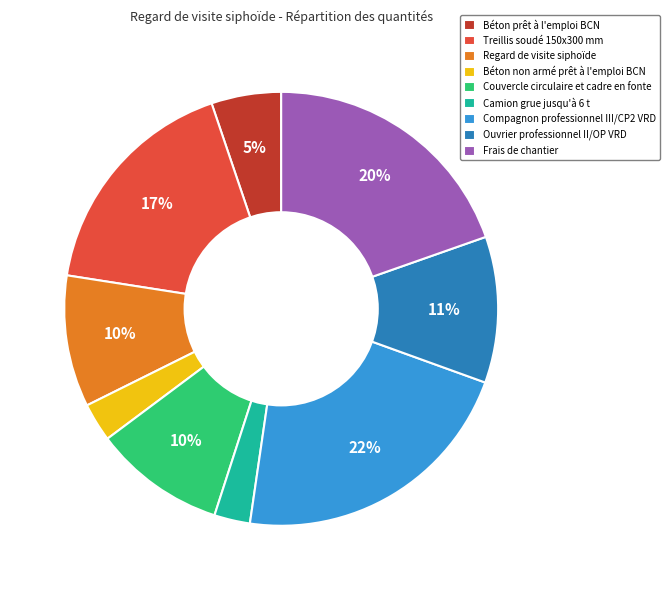

How many slices are in this pie chart?

9